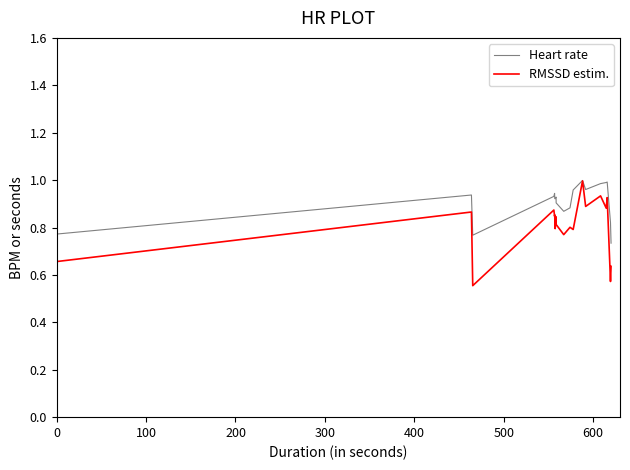

How many lines are shown in the chart?

2